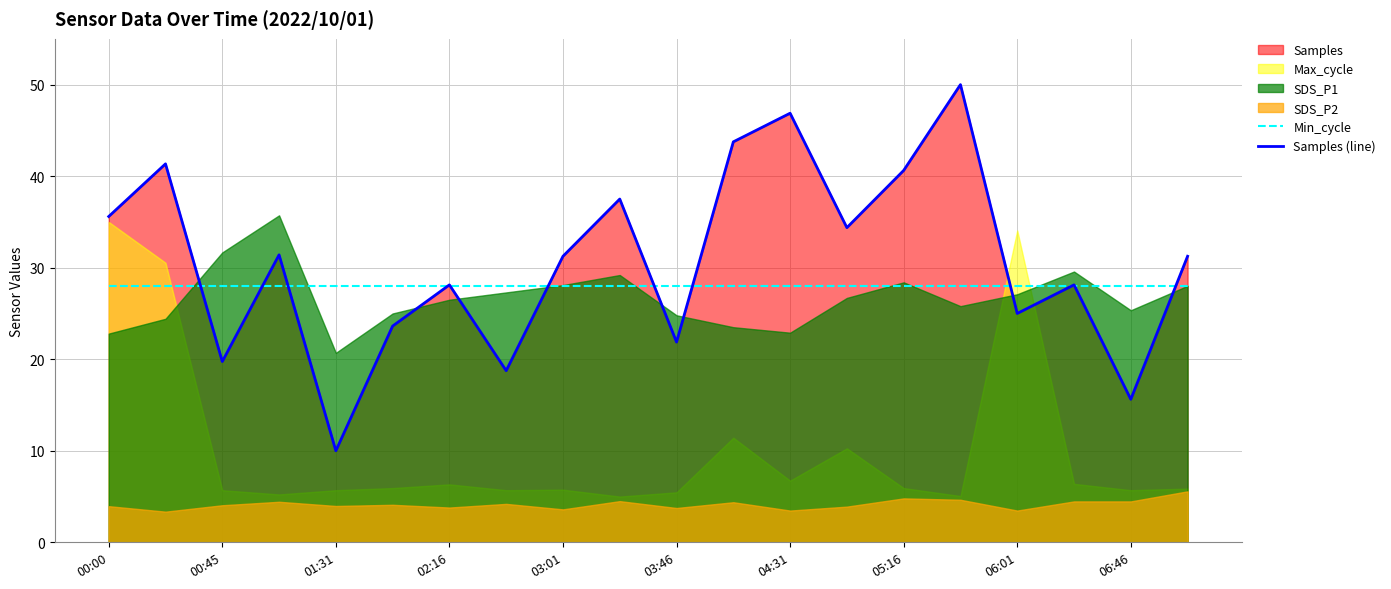

The value of Min_cycle at 00:45 is 28.0. True or false?

True